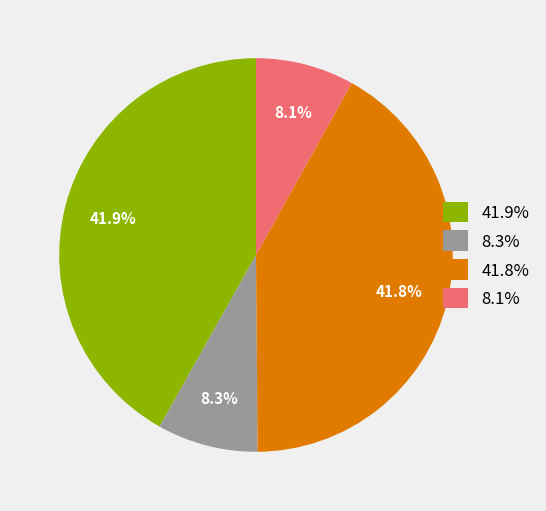

Does 41.9% represent more than half of the total?

No